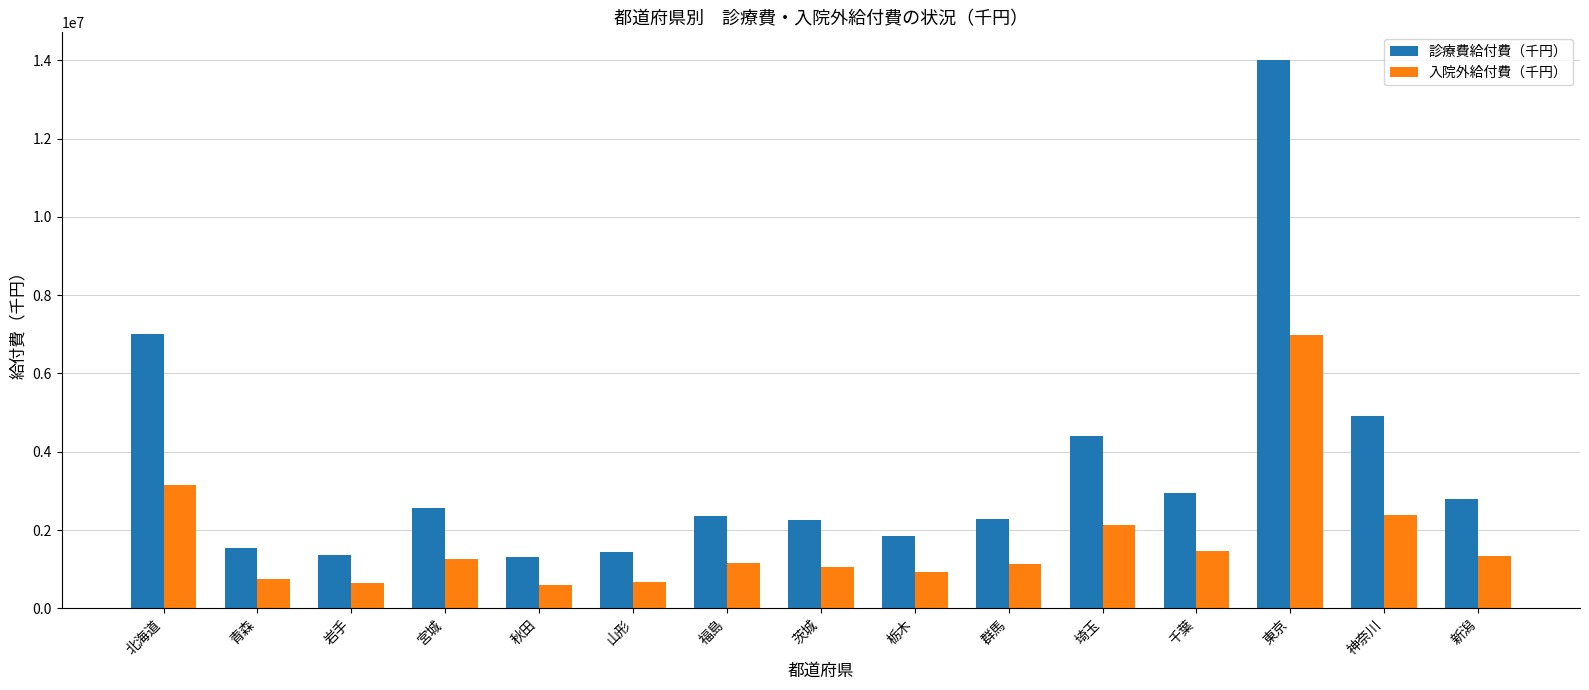

At how many categories does at least one series exceed 12920166?

1